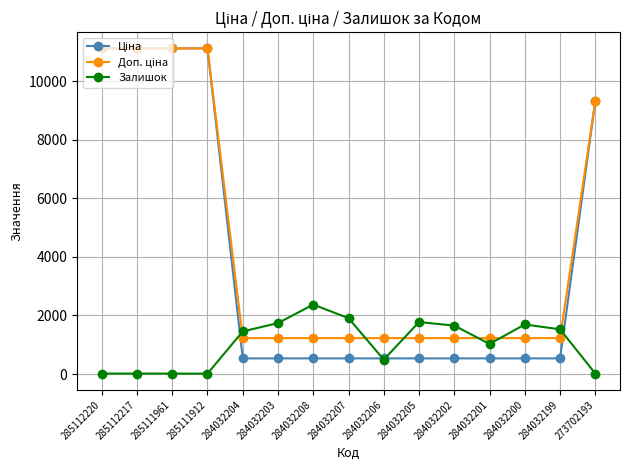

Is it true that Залишок equals 1455.0 at 284032204?

True